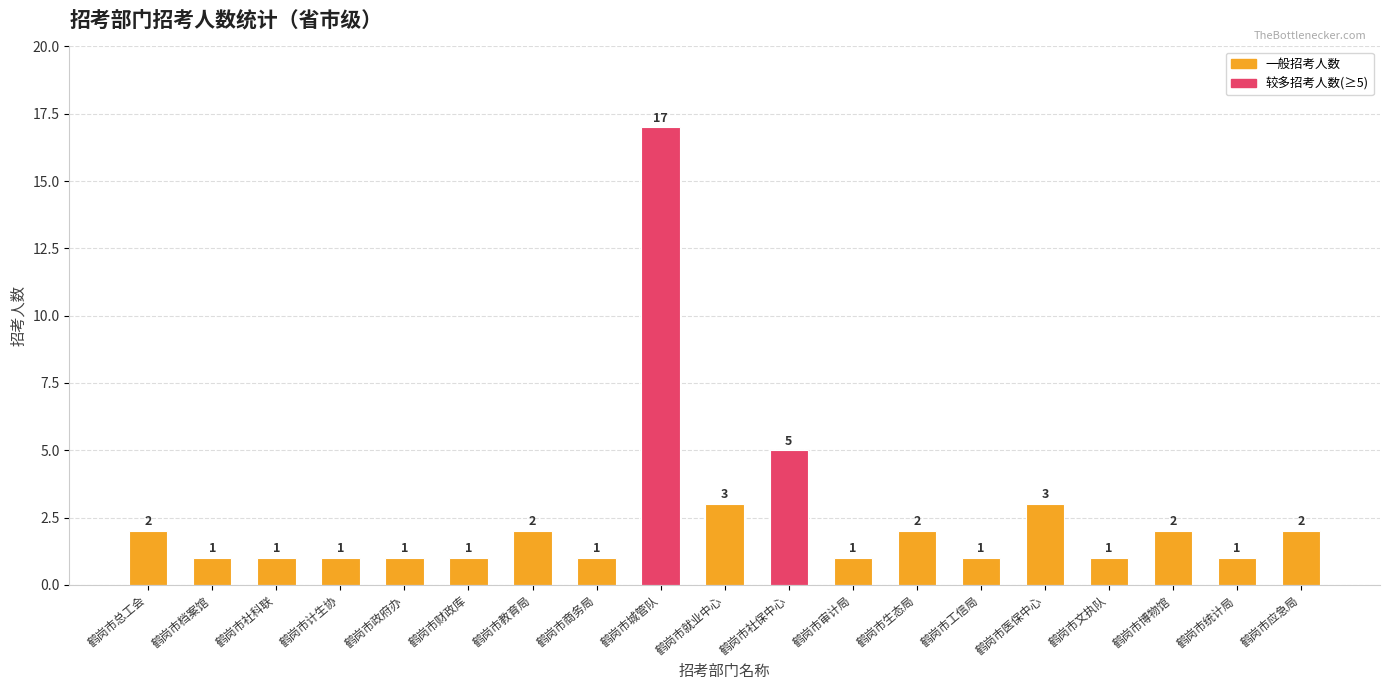

What is the difference between the maximum and minimum values?

16